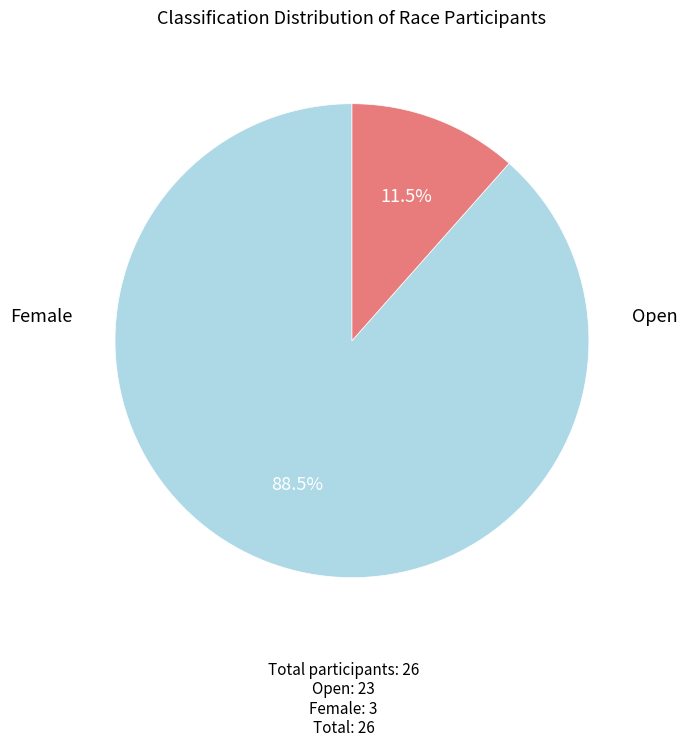

Is there any slice that represents more than half of the pie?

Yes